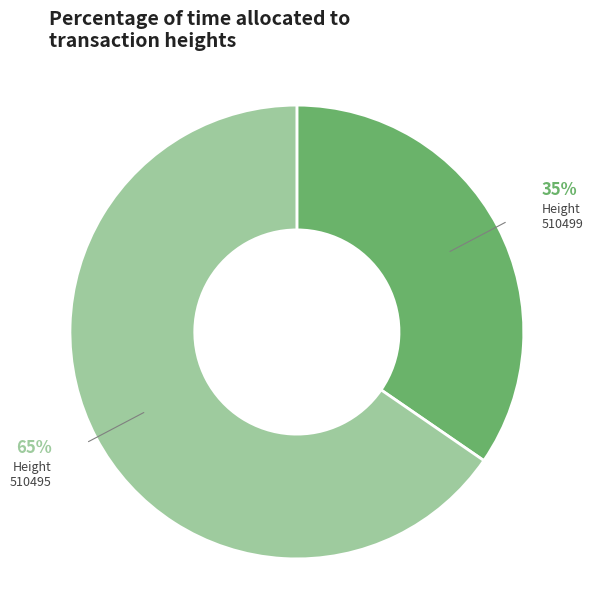

To the nearest percent, what is the average slice percentage?

50%